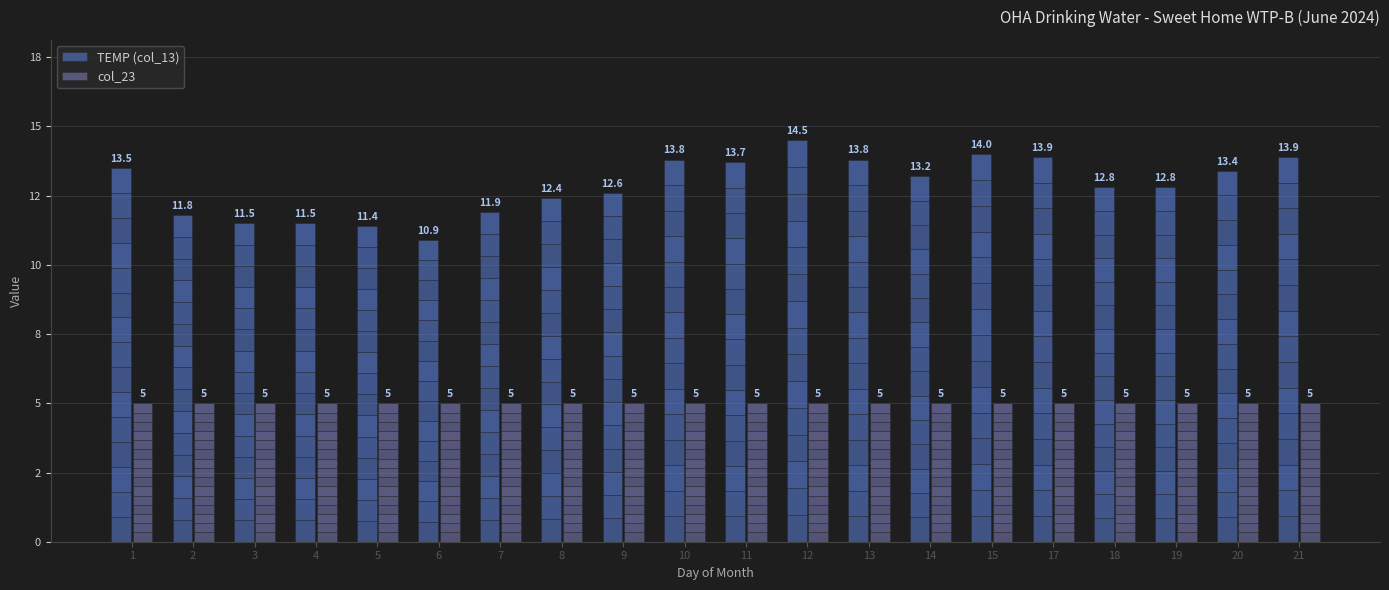

Is the value of TEMP (col_13) at 4 greater than the value of col_23 at 7?

Yes